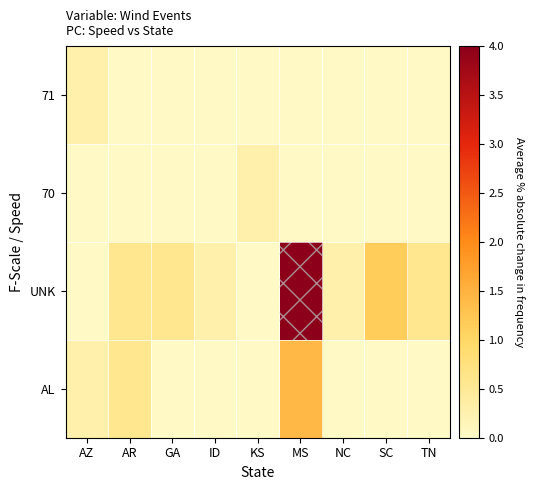

At which category is the sum across all series the highest?

MS